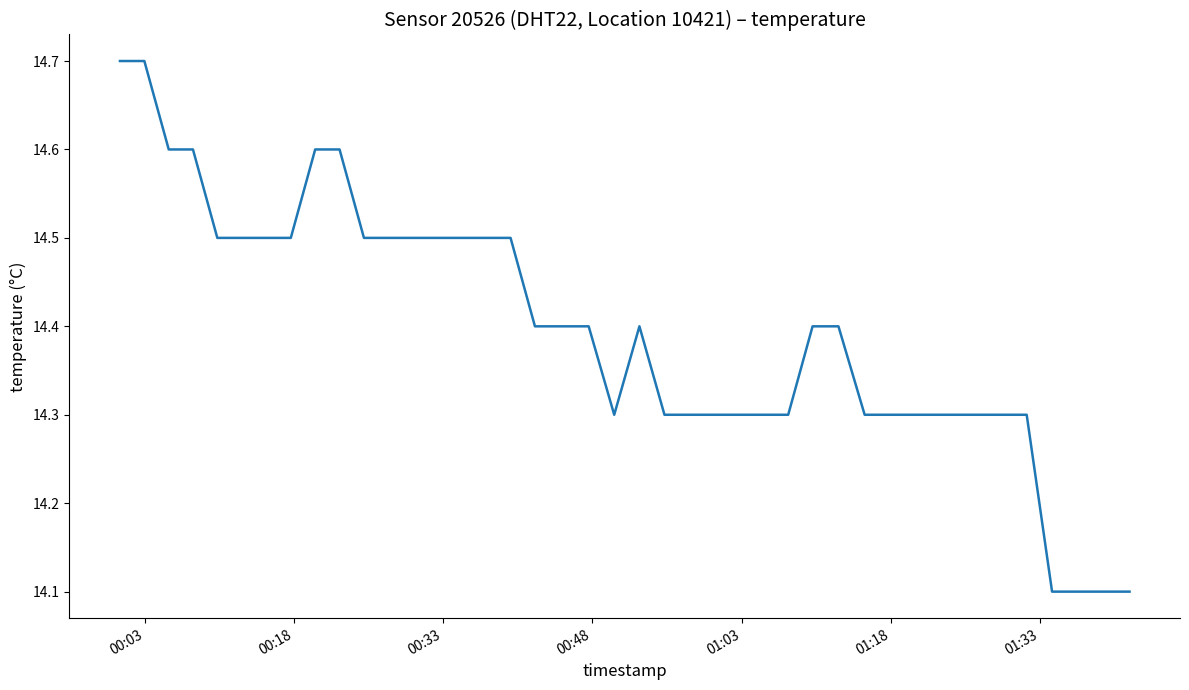

What is the smallest value displayed?

14.1